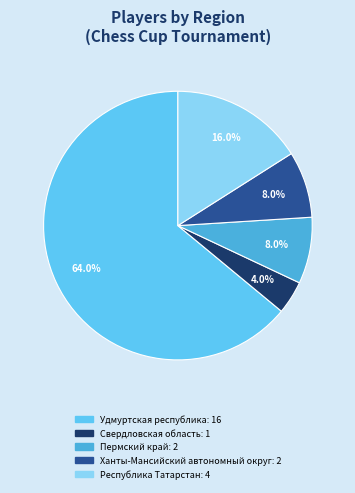

Combined, what portion of the pie is Свердловская область and Республика Татарстан?

20.0%